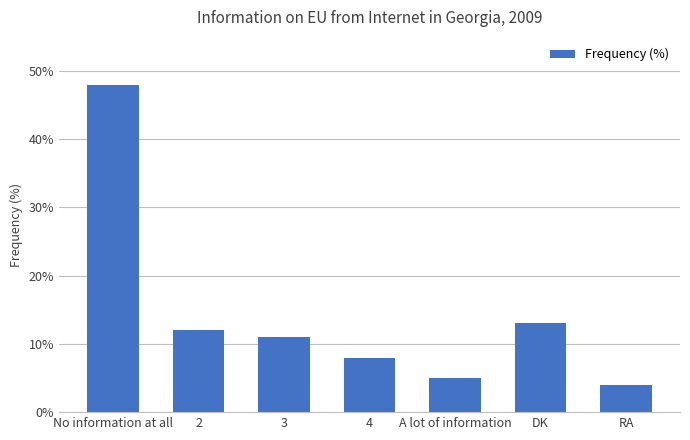

How many values are below 11?

3